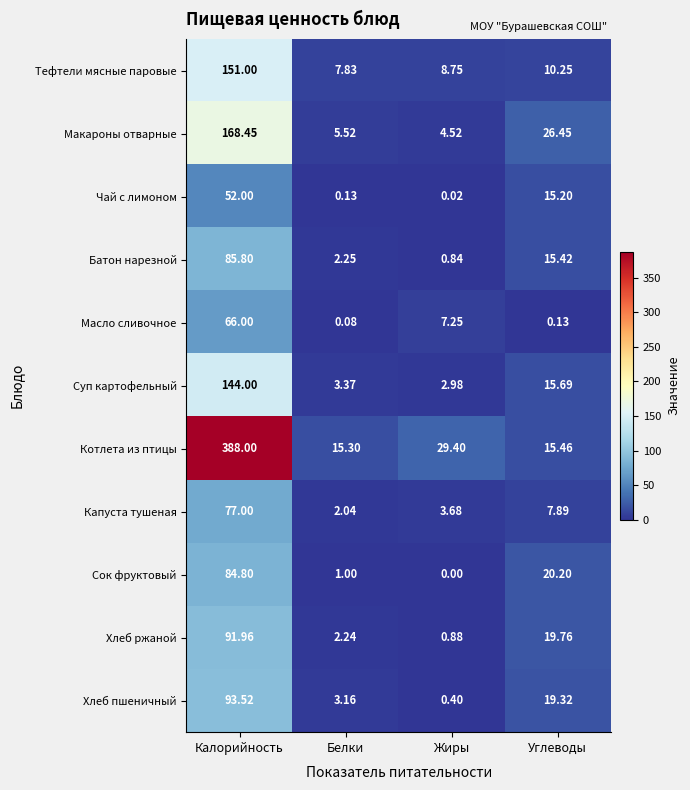

At which label does Чай с лимоном first exceed 15?

Калорийность